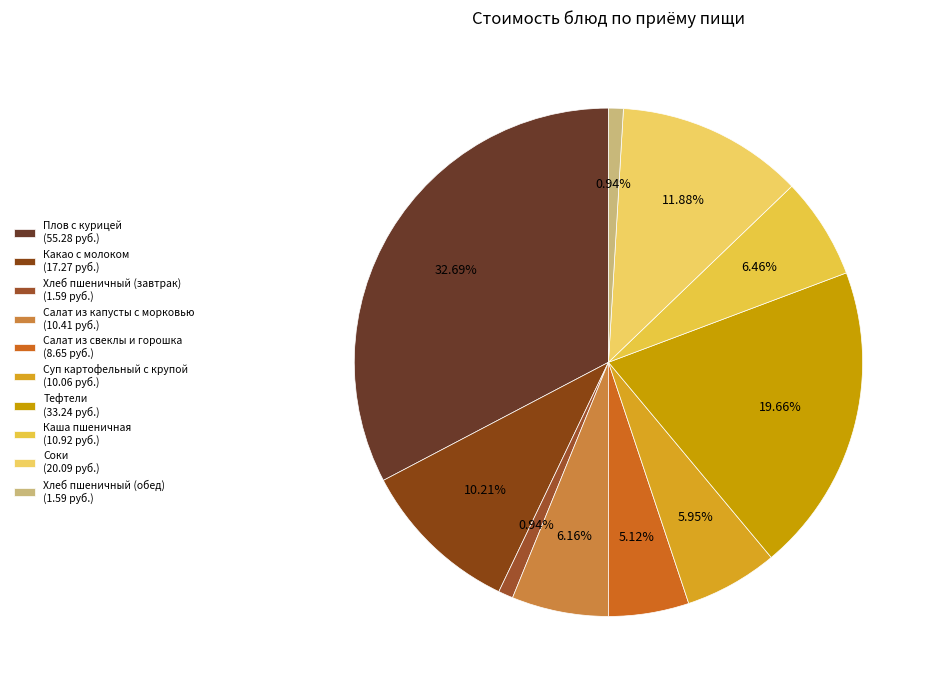

Is there a majority slice in this chart?

No